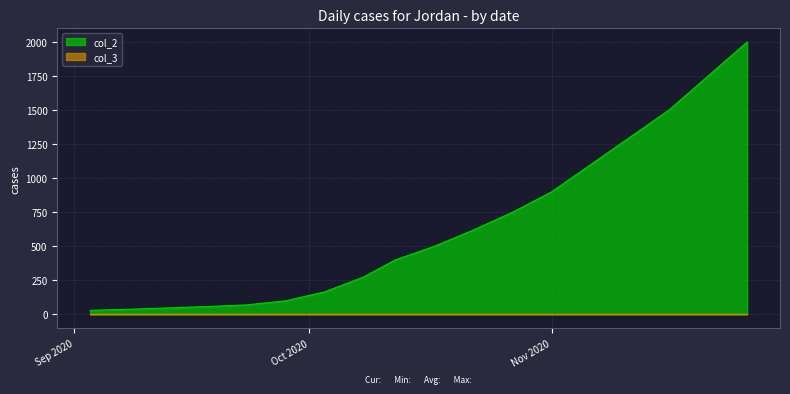

What position from the left is 2020-10-22?

11